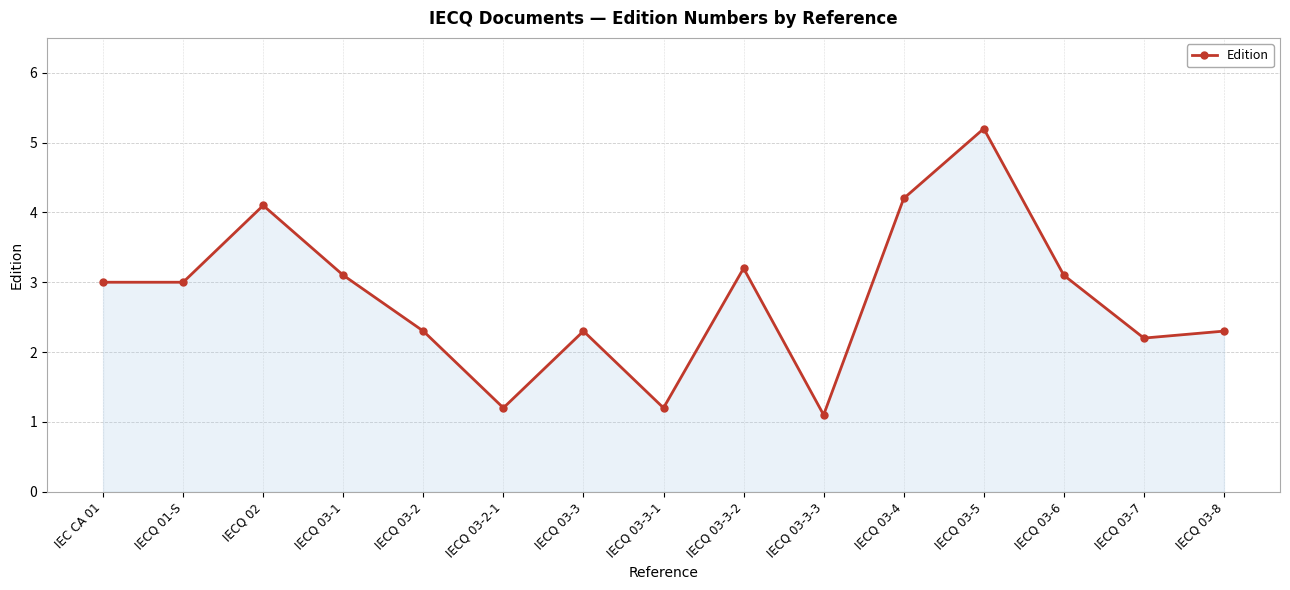

Which category has the highest value across all series?

IECQ 03-5